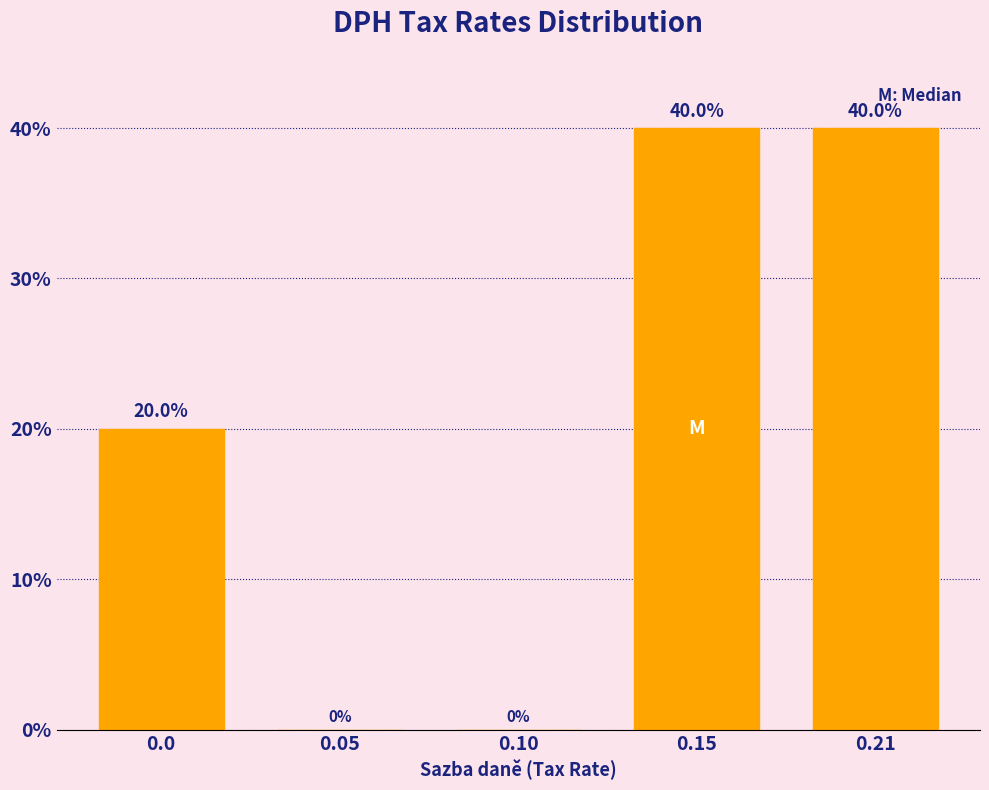

Reading left to right, what are all the values shown in this chart?

0.0=20	0.05=0	0.10=0	0.15=40	0.21=40